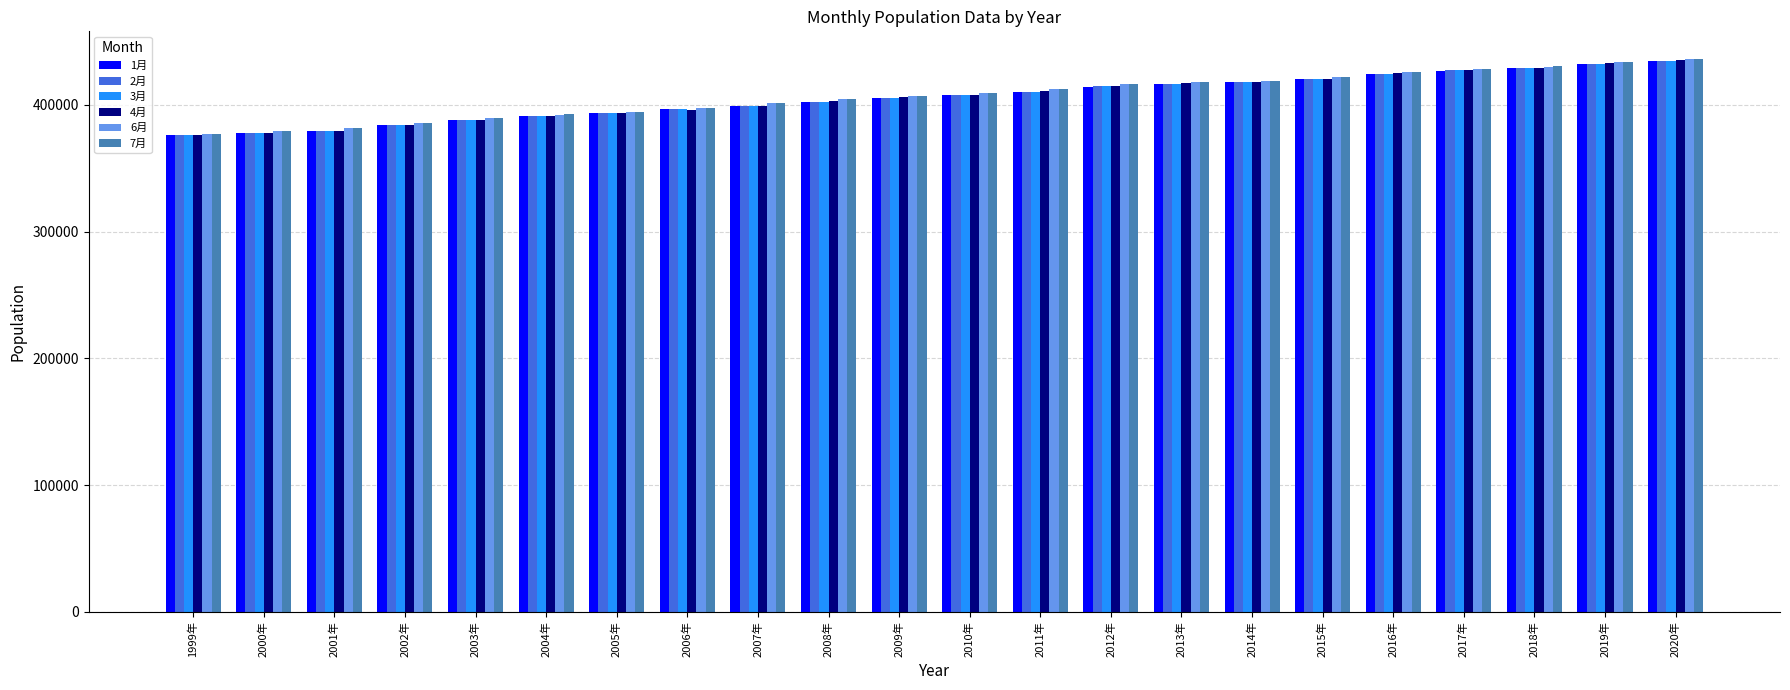

What is the total value across all series at 2006年?

2381098